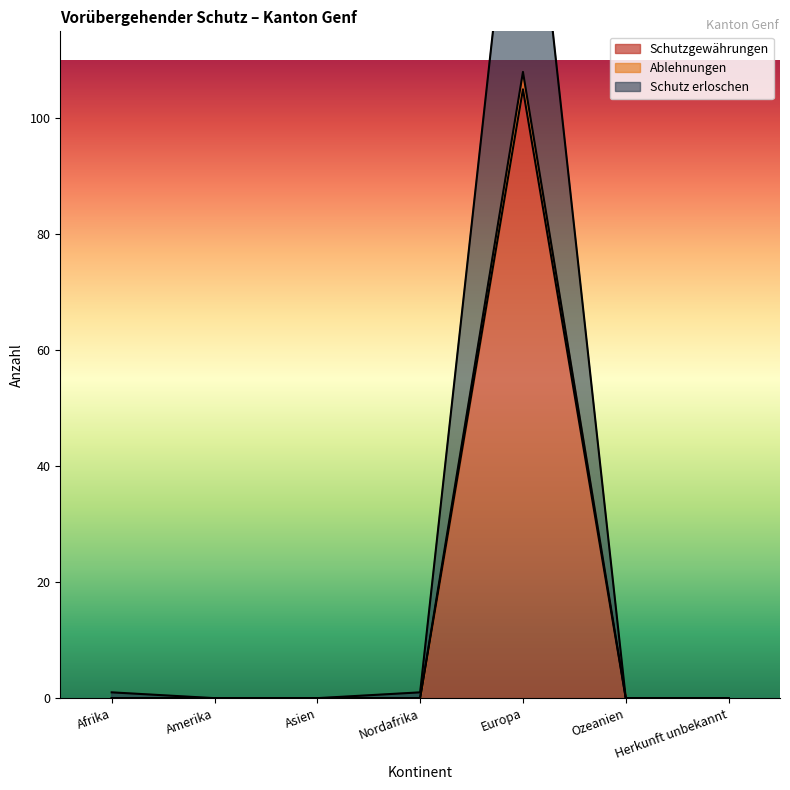

What is the difference between the maximum and minimum values in the Schutzgewährungen series?

105